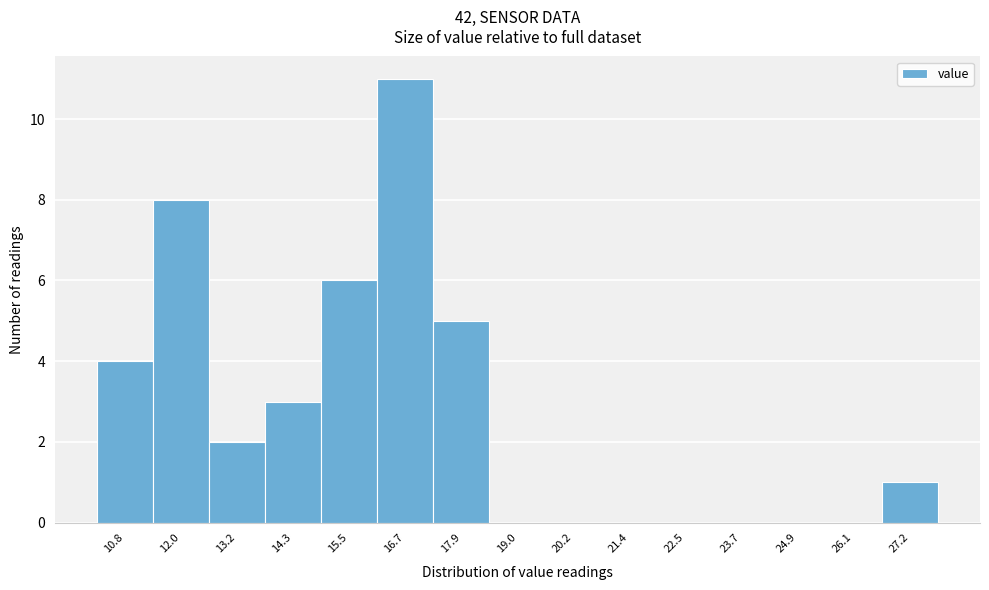

Reading left to right, list all the values displayed in this chart.

10.8=4	12.0=8	13.2=2	14.3=3	15.5=6	16.7=11	17.9=5	19.0=0	20.2=0	21.4=0	22.5=0	23.7=0	24.9=0	26.1=0	27.2=1